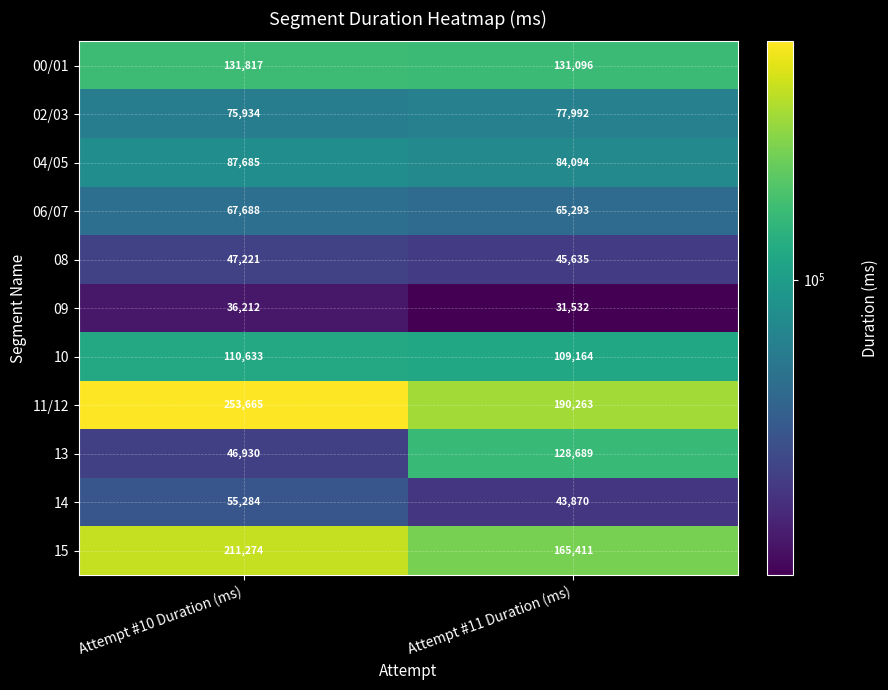

How many data points in 08 are less than 47221?

1